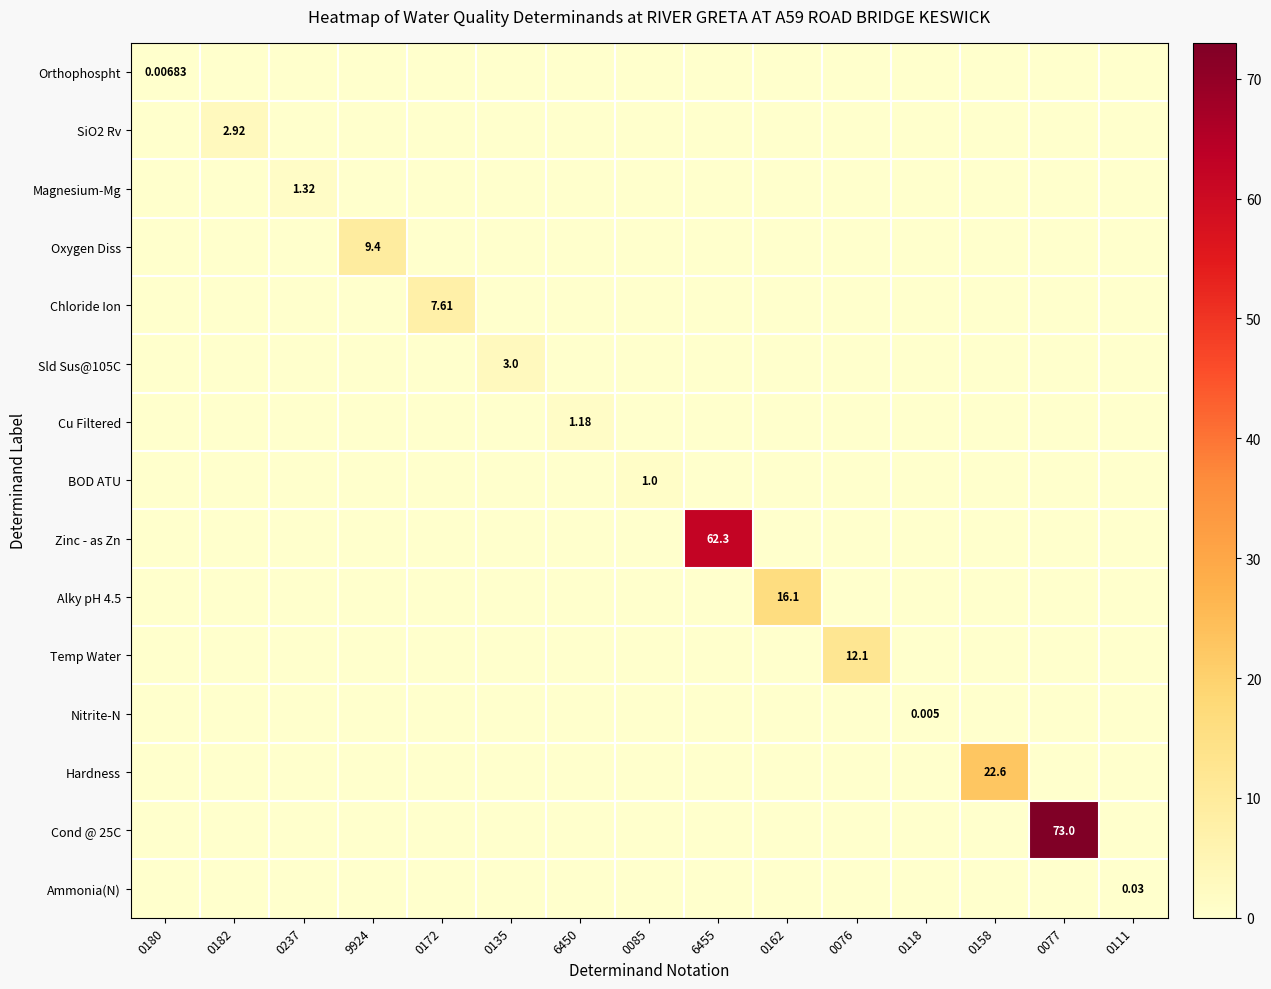

Count the number of data series in this chart.

15